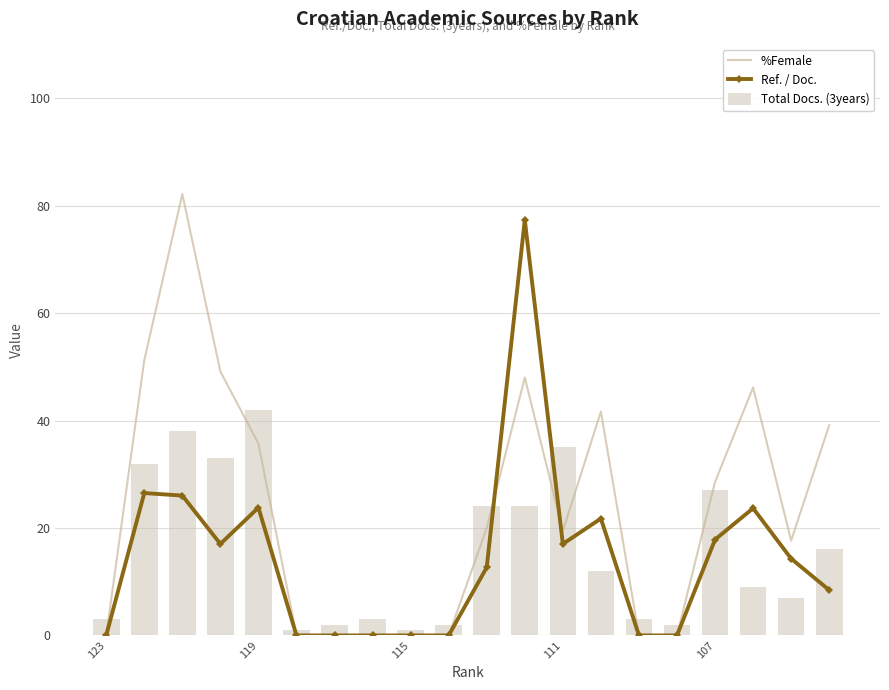

List the series in order of their peak value, lowest first.

Total Docs. (3years), Ref. / Doc., %Female